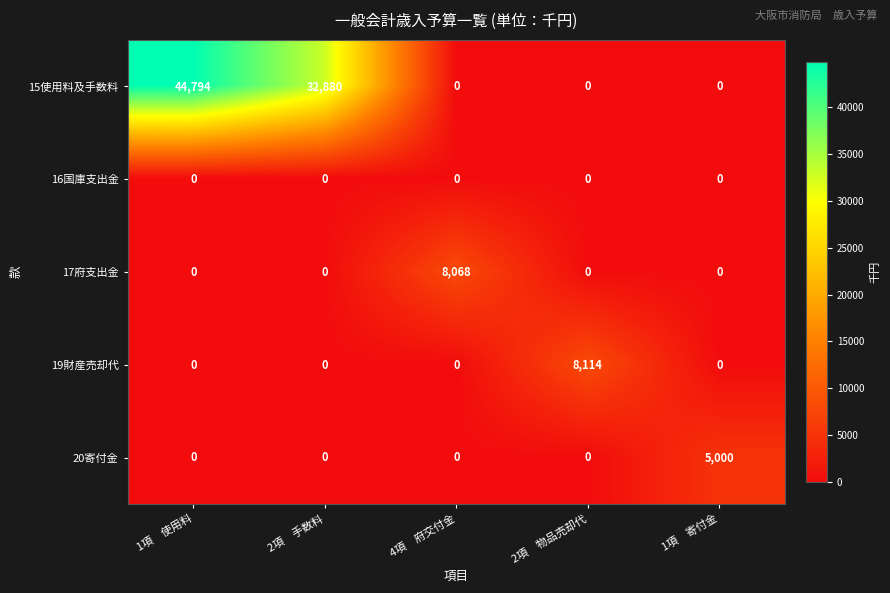

At which category is the sum across all series the highest?

1項　使用料